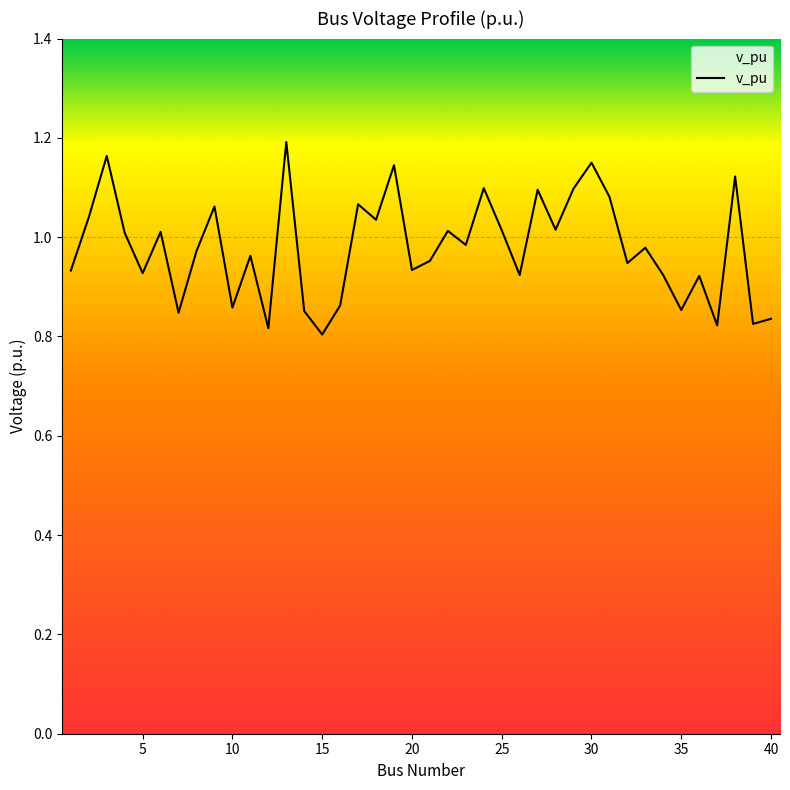

What is the difference between the maximum and minimum values?

0.4